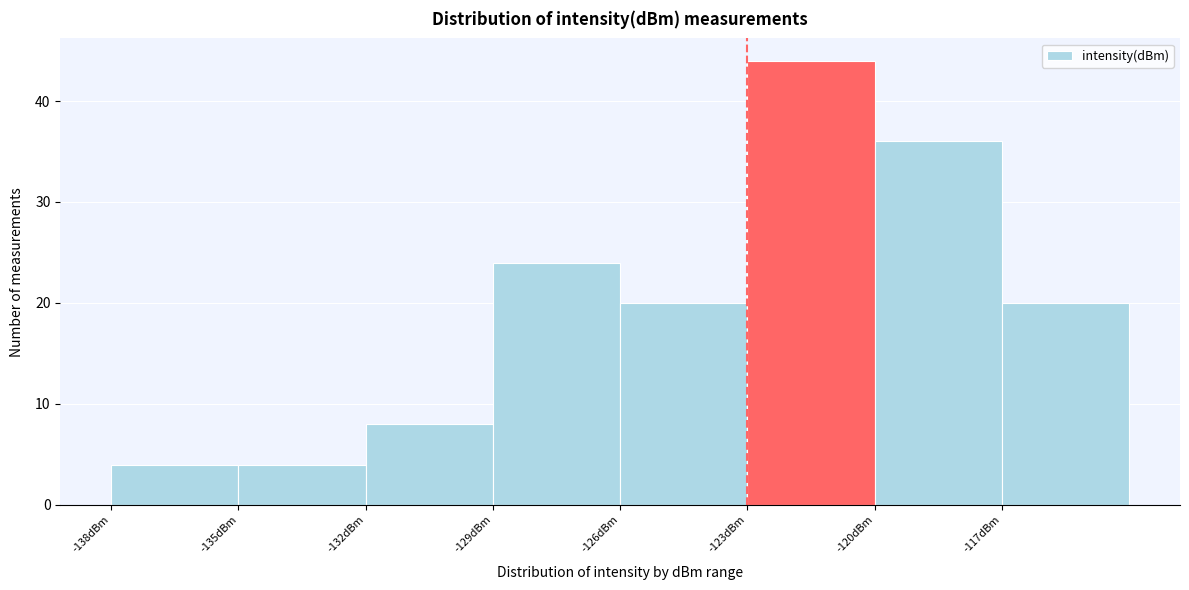

Which range on the x-axis has the tallest bar?

-123 to -120